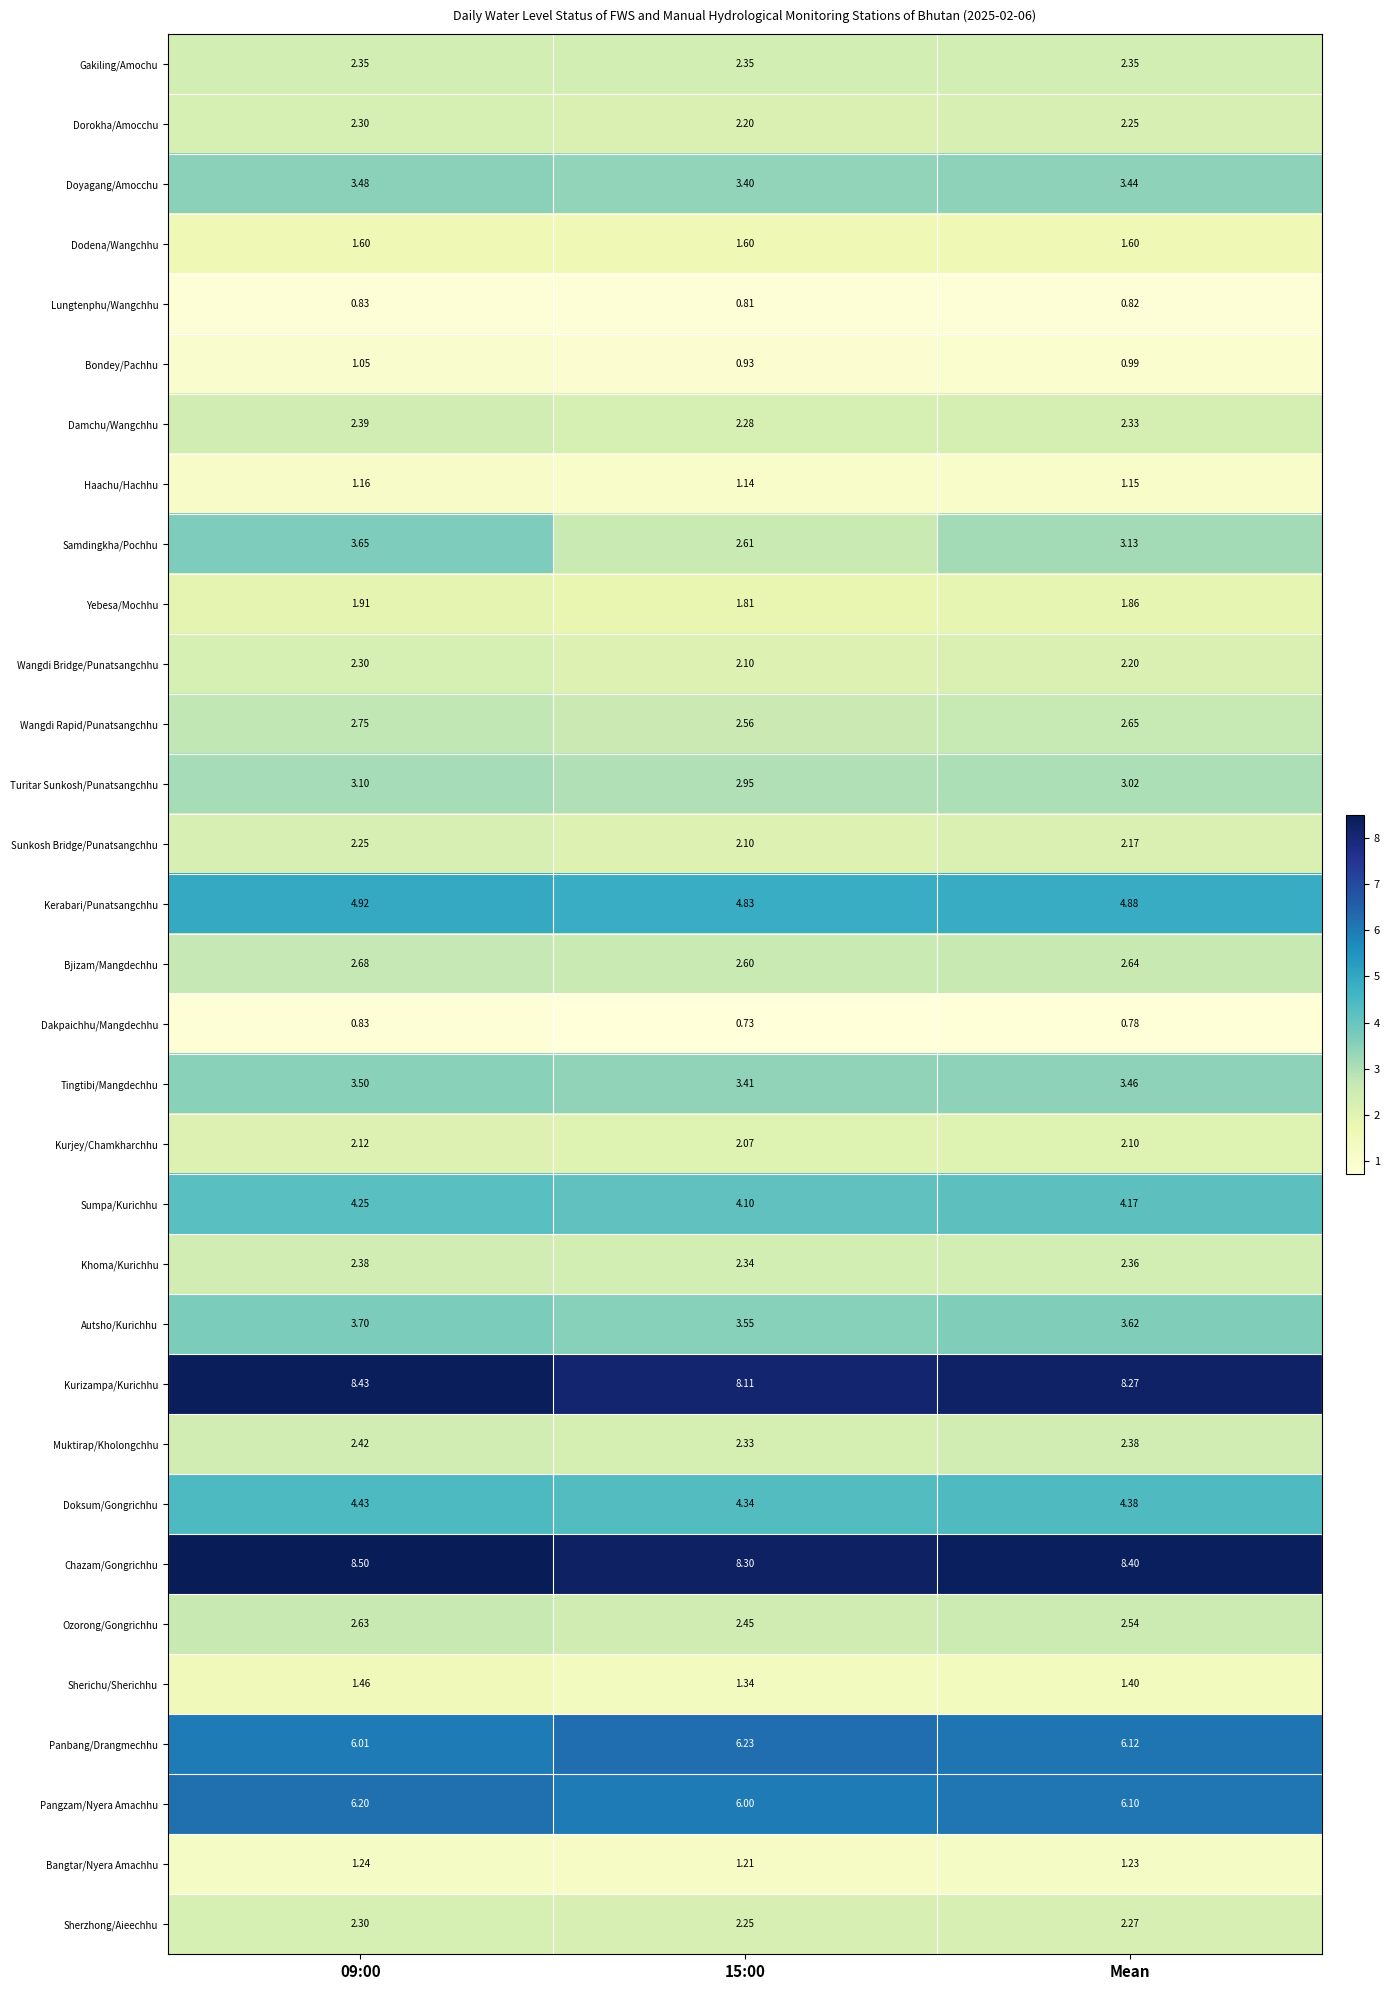

Rank the series at Mean from highest to lowest value.

Chazam/Gongrichhu, Kurizampa/Kurichhu, Panbang/Drangmechhu, Pangzam/Nyera Amachhu, Kerabari/Punatsangchhu, Doksum/Gongrichhu, Sumpa/Kurichhu, Autsho/Kurichhu, Tingtibi/Mangdechhu, Doyagang/Amocchu, Samdingkha/Pochhu, Turitar Sunkosh/Punatsangchhu, Wangdi Rapid/Punatsangchhu, Bjizam/Mangdechhu, Ozorong/Gongrichhu, Muktirap/Kholongchhu, Khoma/Kurichhu, Gakiling/Amochu, Damchu/Wangchhu, Sherzhong/Aieechhu, Dorokha/Amocchu, Wangdi Bridge/Punatsangchhu, Sunkosh Bridge/Punatsangchhu, Kurjey/Chamkharchhu, Yebesa/Mochhu, Dodena/Wangchhu, Sherichu/Sherichhu, Bangtar/Nyera Amachhu, Haachu/Hachhu, Bondey/Pachhu, Lungtenphu/Wangchhu, Dakpaichhu/Mangdechhu